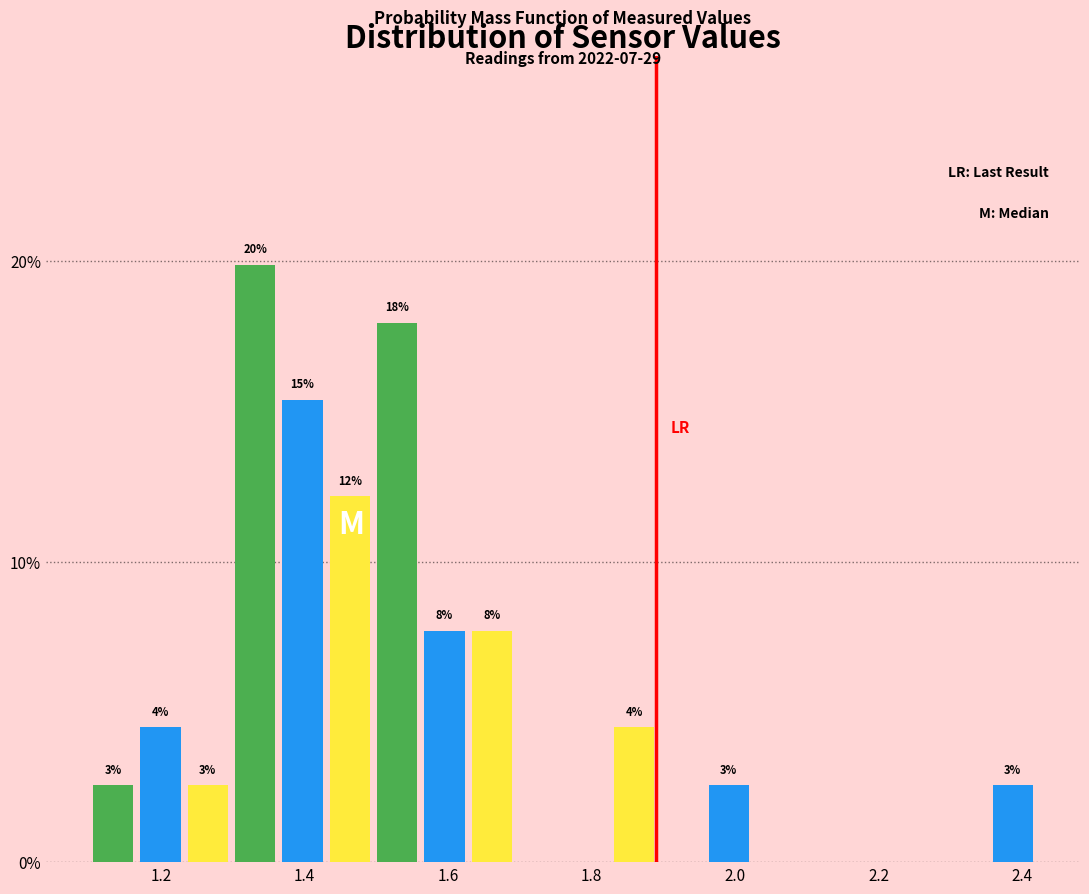

Around what value on the x-axis is the tallest bar? Give the approximate position of its centre, as read against the axis.

1.34